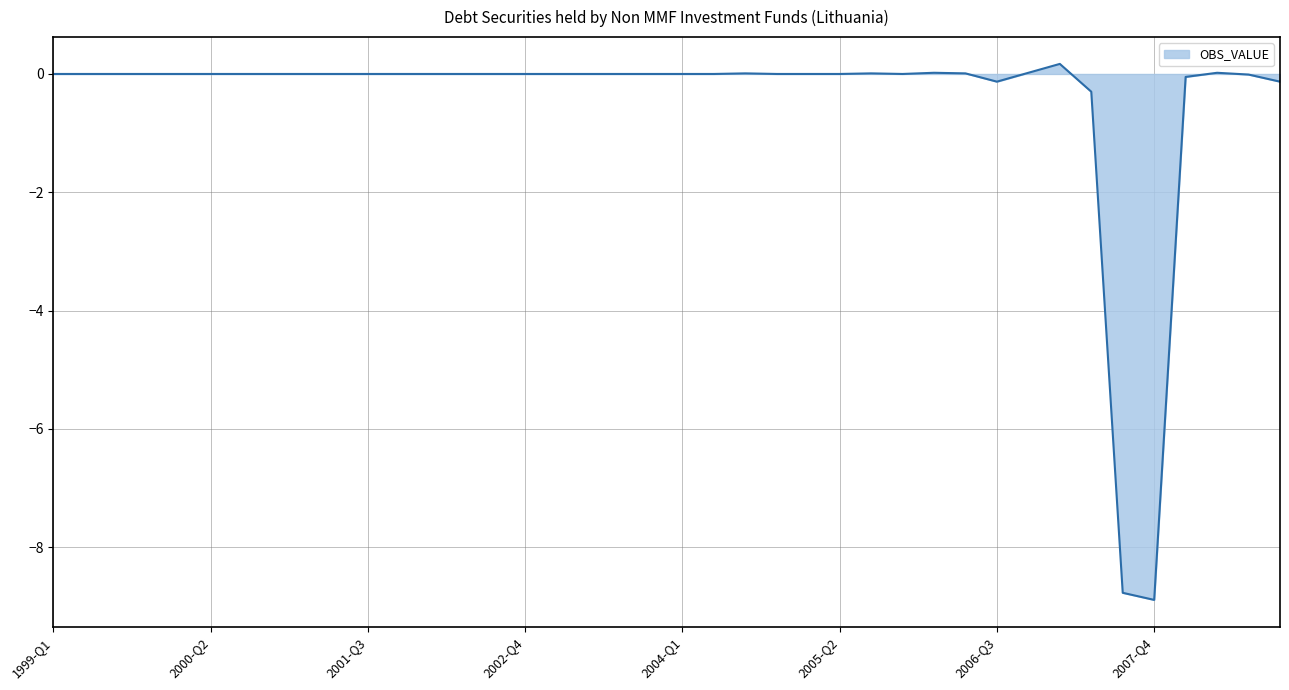

What is the difference between the maximum and minimum values?

9.1